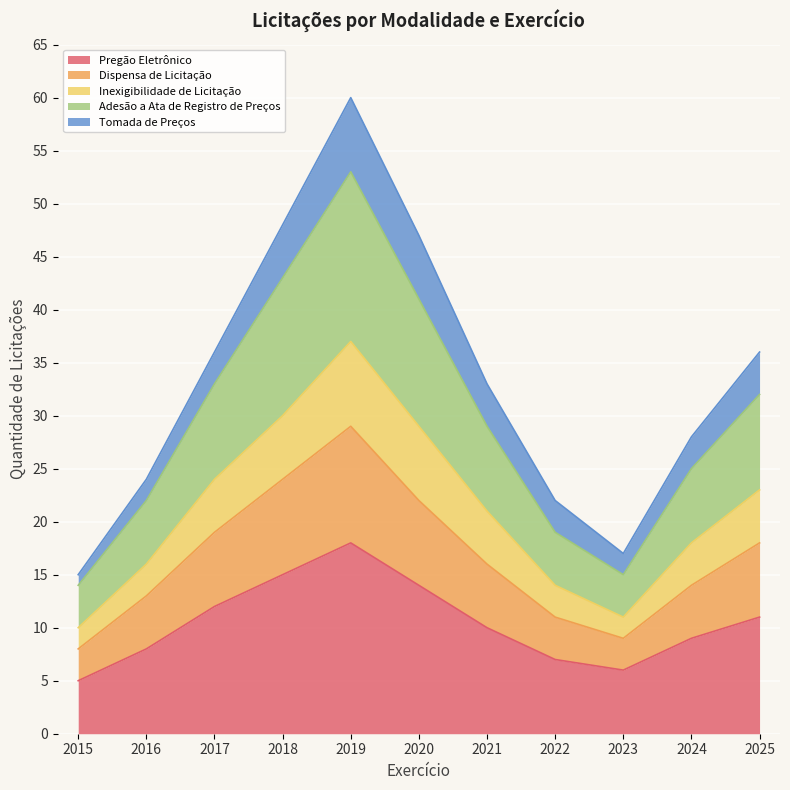

How many interior local peaks does the Adesão a Ata de Registro de Preços series have?

1